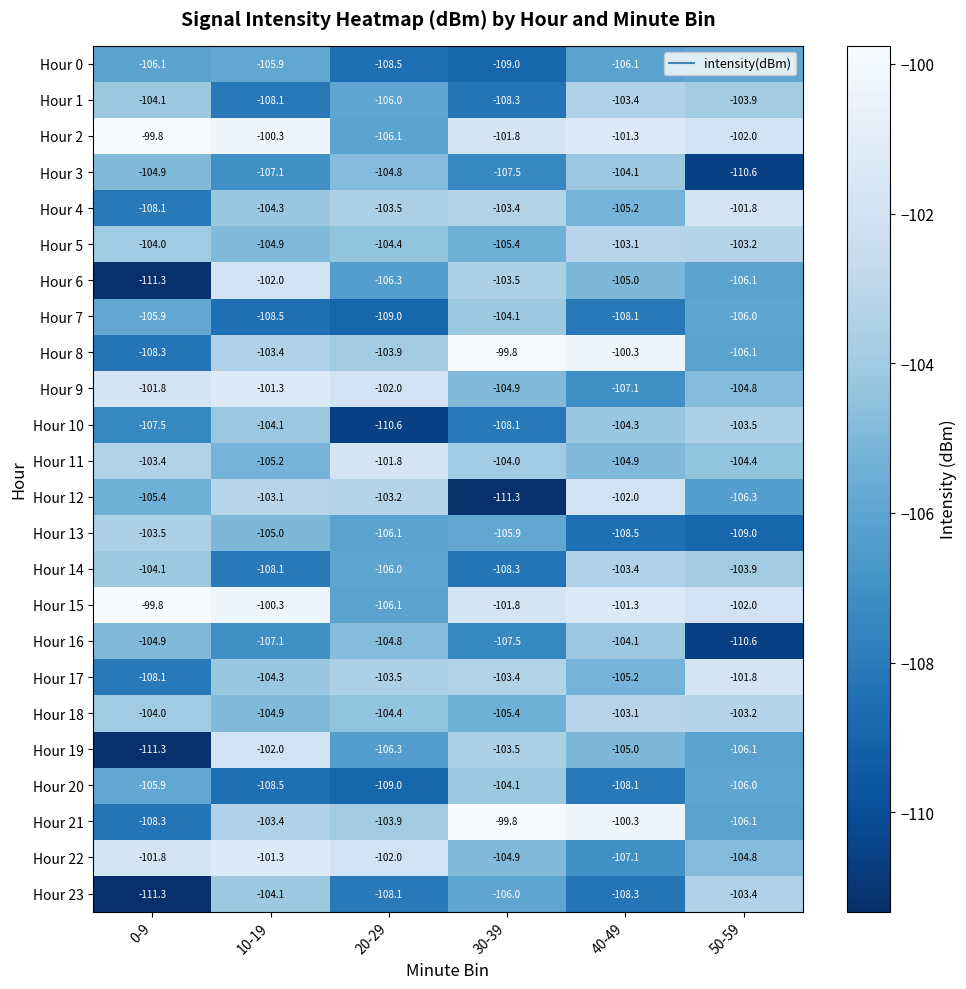

The value of Hour 19 at 10-19 is -166.1. True or false?

False